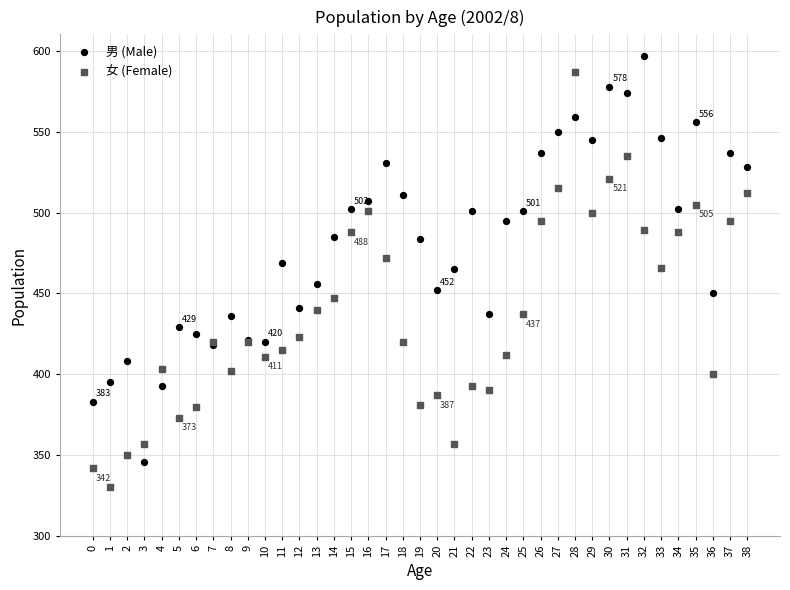

Which series reaches the minimum Y coordinate?

女 (Female)